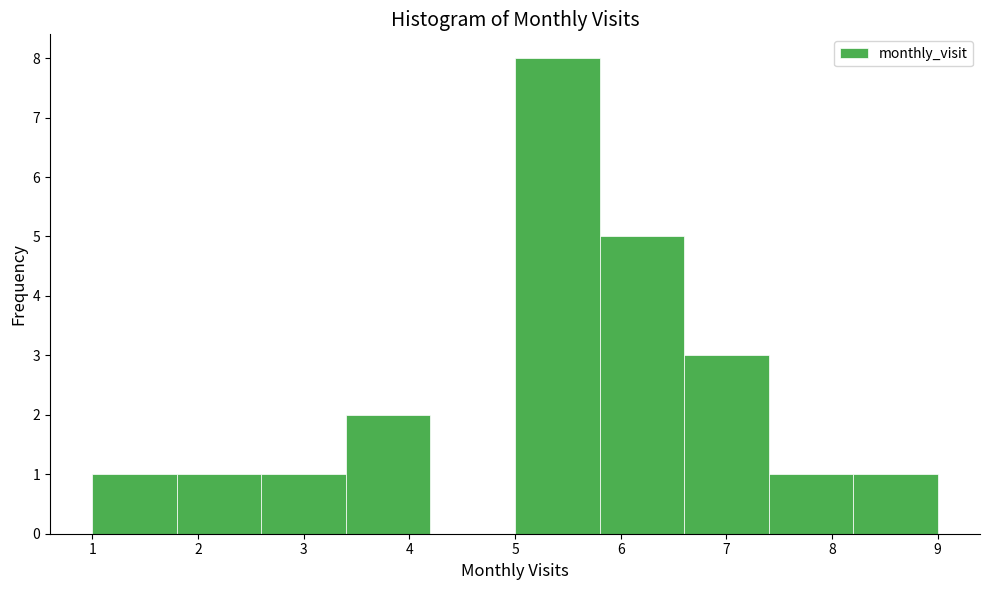

How tall is the bar that spans 1.0 to 1.8 on the x-axis? The values are not printed on the chart, so give them approximately, as read against the axis.

1